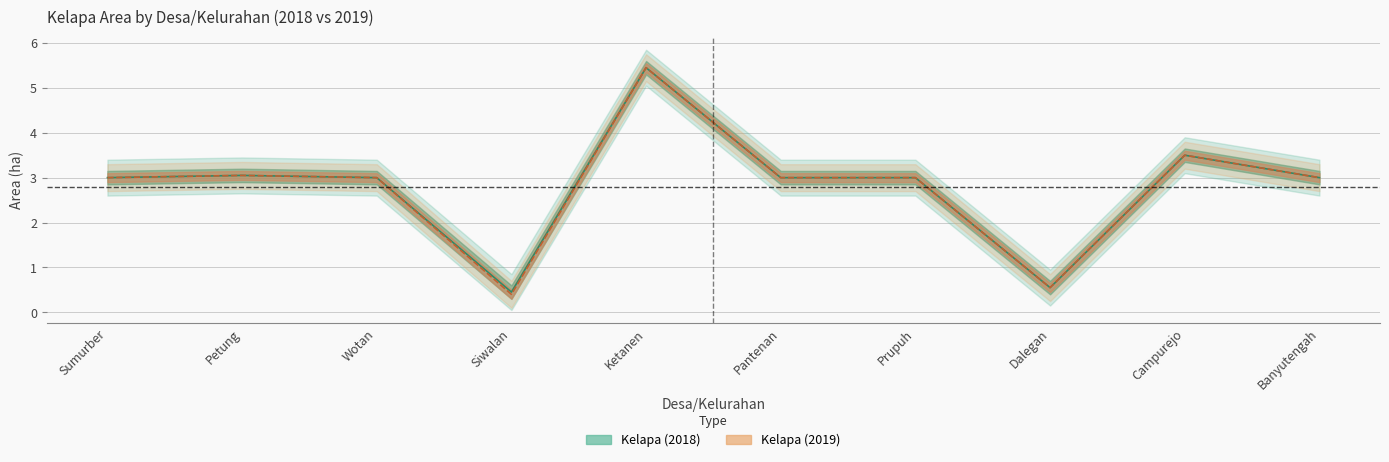

Which series has the widest spread of values?

Kelapa (2019)